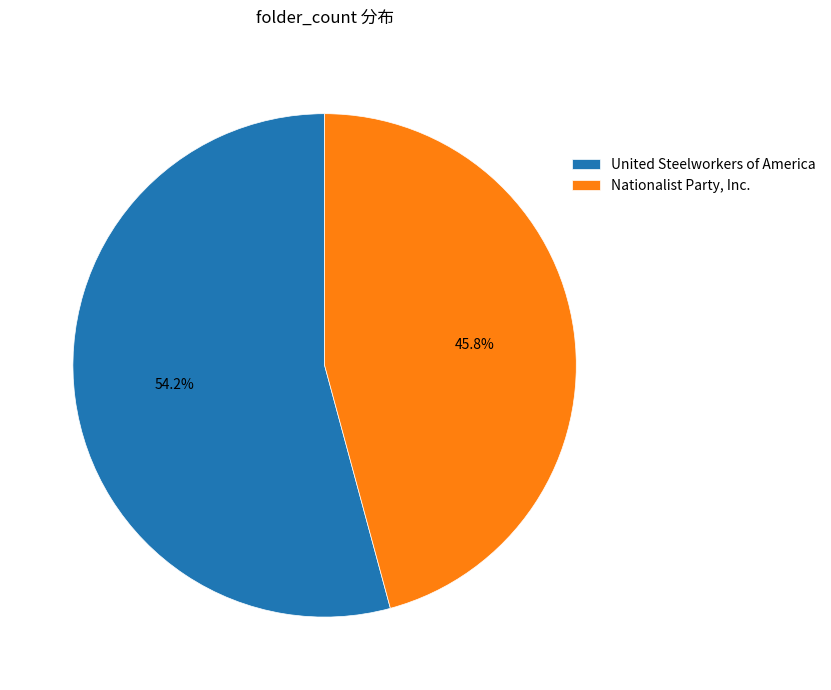

Which slice is the smallest?

Nationalist Party, Inc.